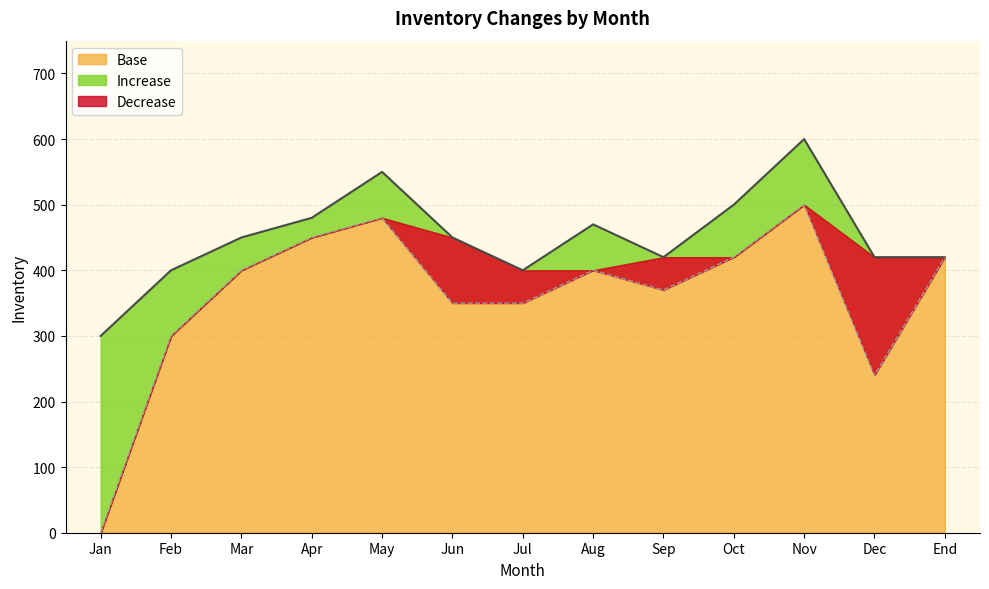

Is the value of Base at End greater than the value of Increase at Jun?

Yes